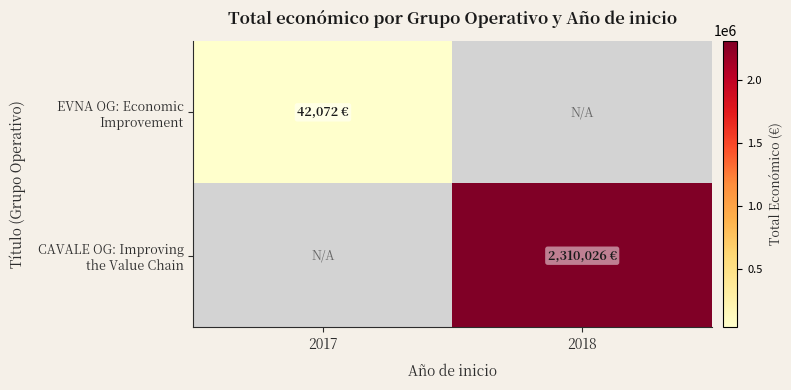

Rank the series at 2017 from lowest to highest value.

EVNA OG: Economic Improvement, CAVALE OG: Improving the Value Chain